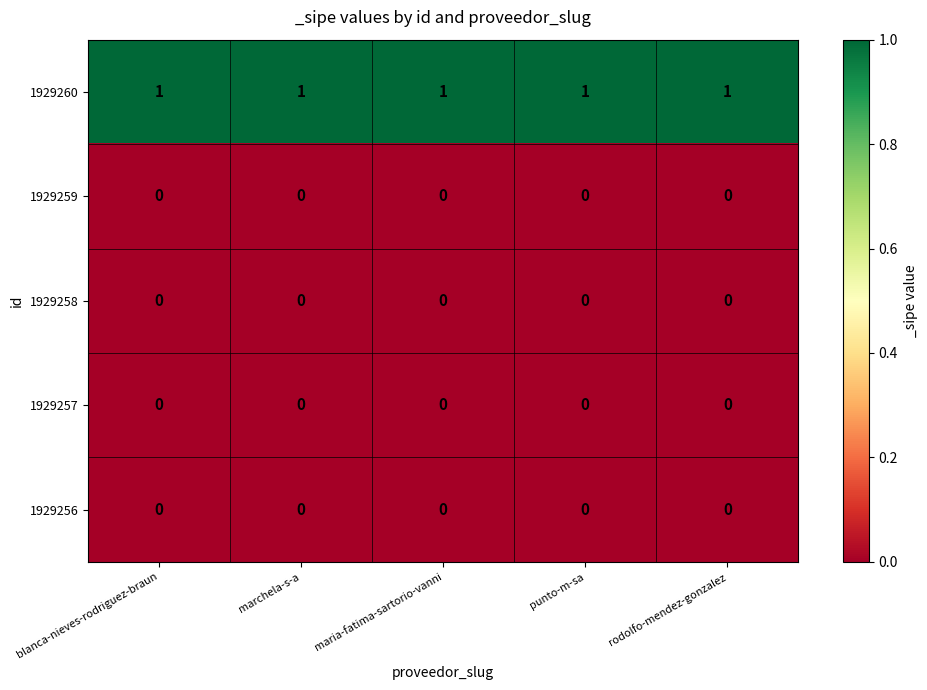

Is it true that 1929256 equals 0 at marchela-s-a?

True